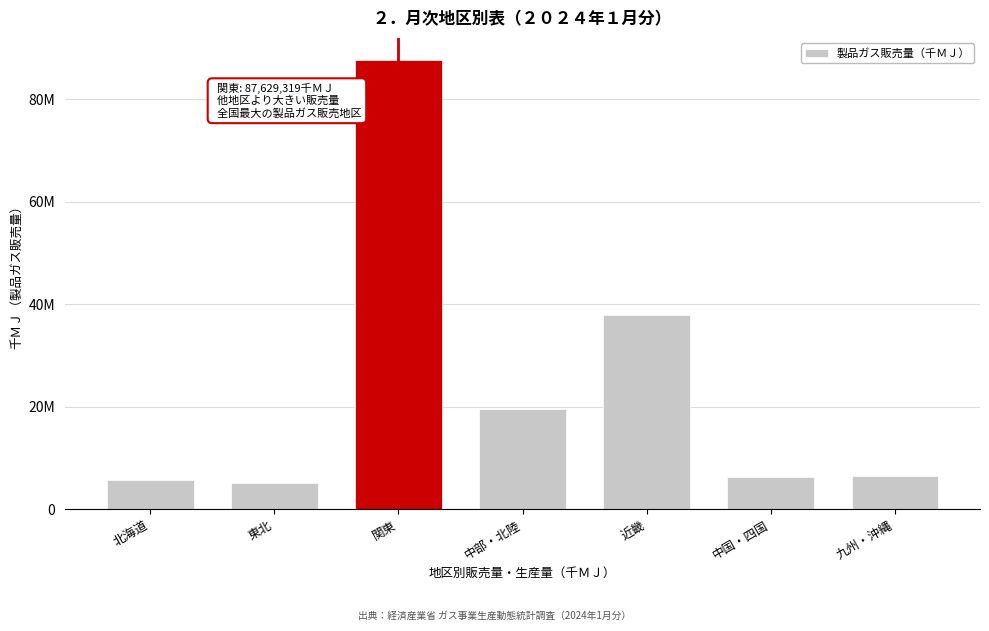

Does the chart contain any negative values?

No